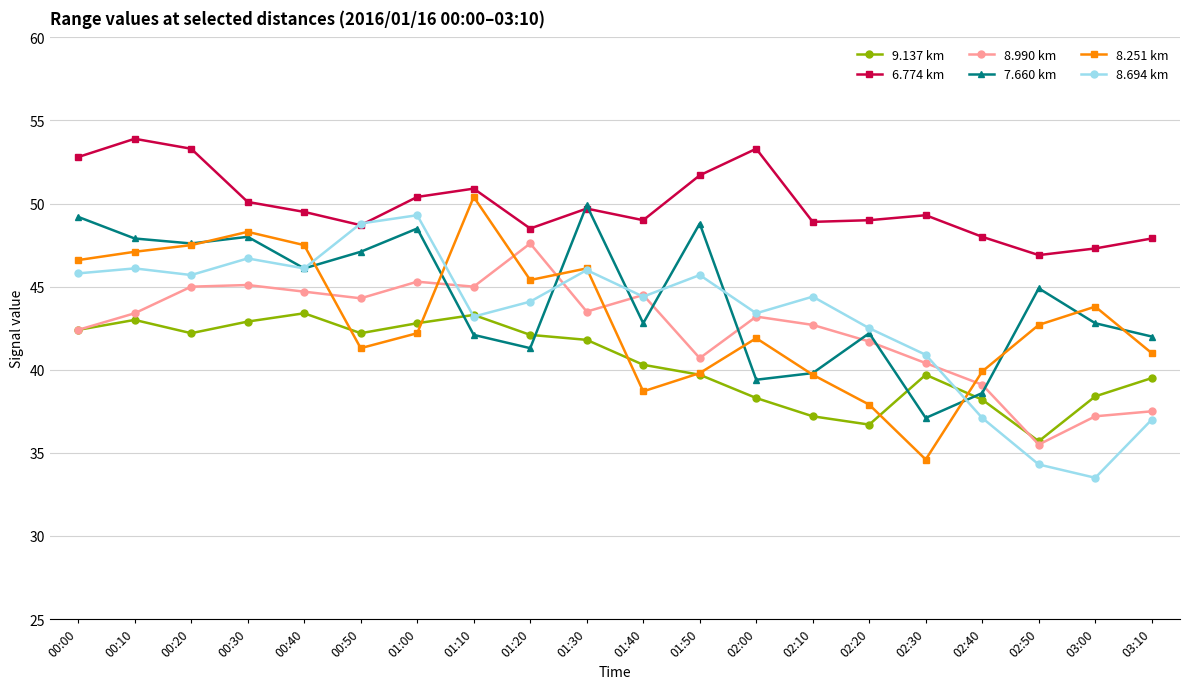

Where does the 8.251 km series first go above 42?

00:00